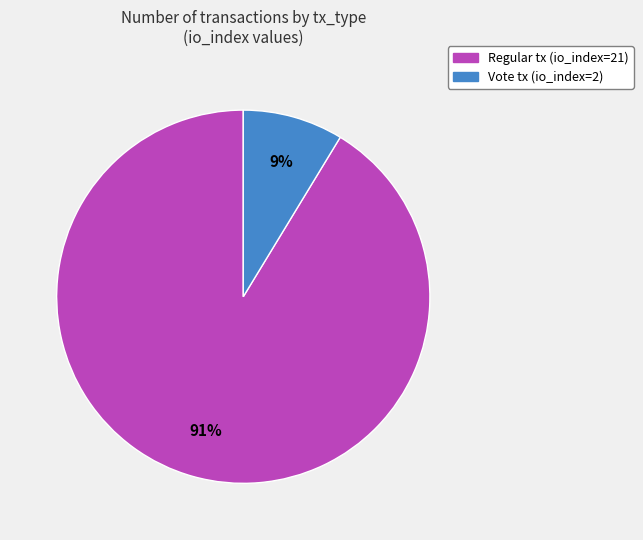

Does any single category account for the majority?

Yes